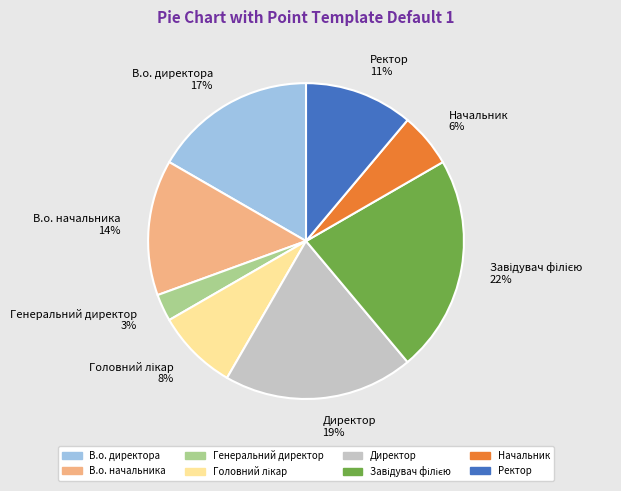

What is the ratio of the value at Генеральний директор to the value at Начальник?

0.5